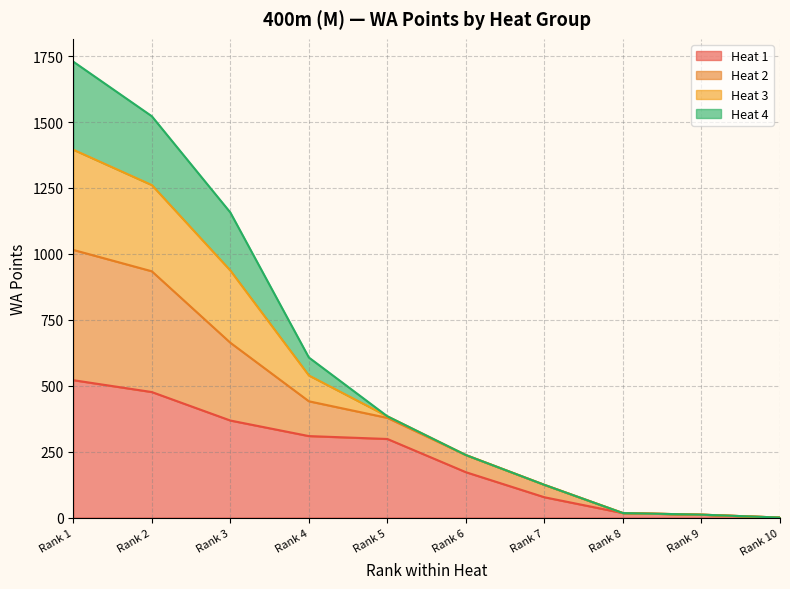

At which label does Heat 1 reach its peak?

Rank 1